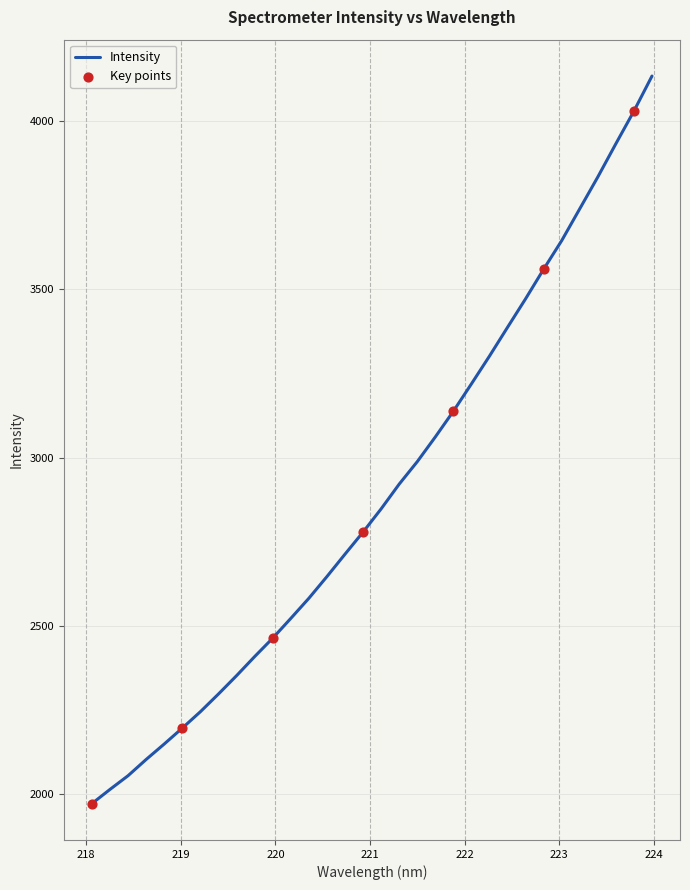

What is the greatest value displayed?

4134.2